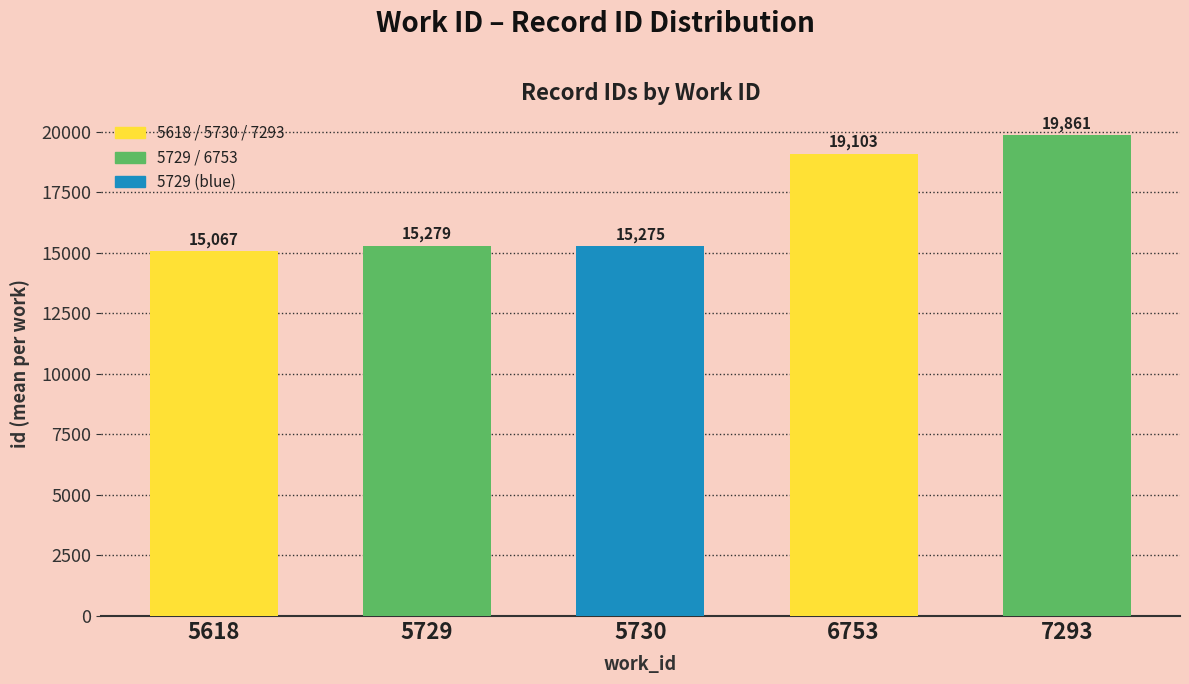

What is the difference between the second highest and second lowest values?

3828